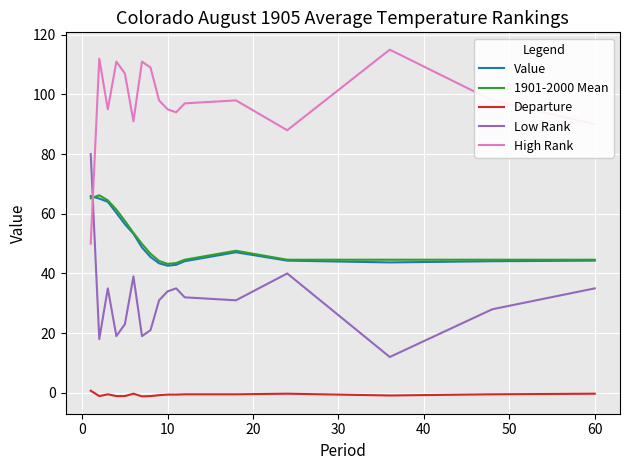

What is the maximum value shown in the chart?

115.0